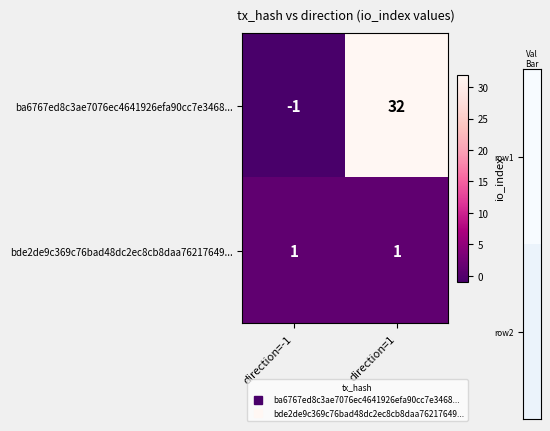

Reading right to left, what are all the values shown in this chart?

ba6767ed8c3ae7076ec4641926efa90cc7e3468...: 32	-1
bde2de9c369c76bad48dc2ec8cb8daa76217649...: 1	1